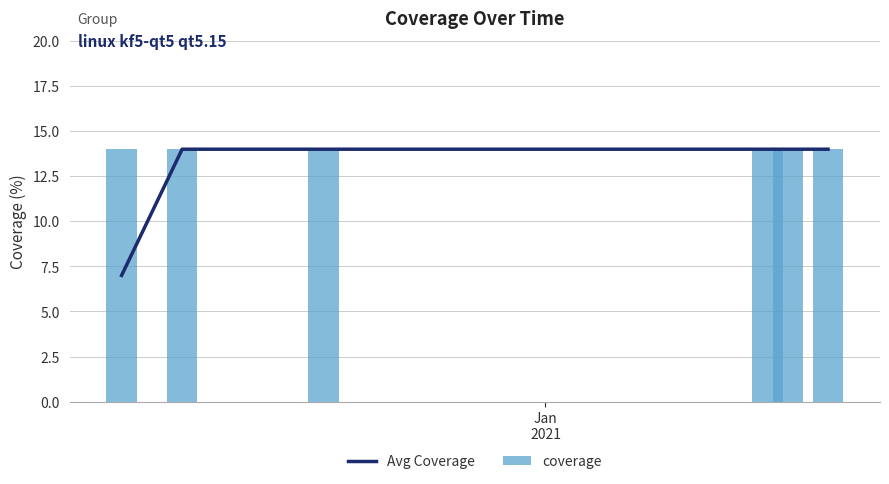

What is the lowest value of the Avg Coverage series?

7